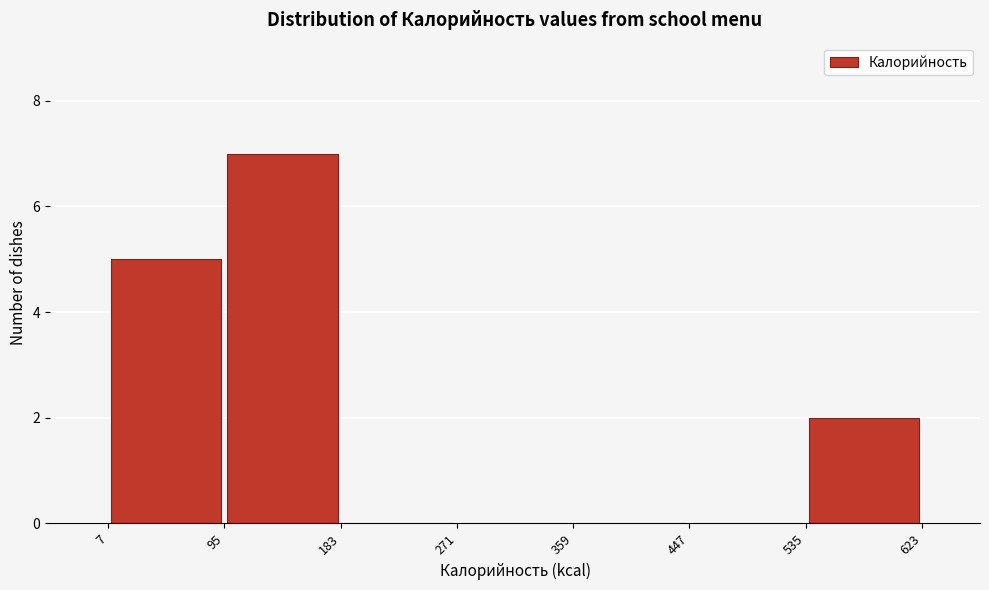

Reading left to right, list every bar in this chart as the range it spans on the x-axis followed by its height. The values are not printed on the chart, so give them approximately, as read against the axis.

7 to 95: 5
95 to 183: 7
183 to 271: 0
271 to 359: 0
359 to 447: 0
447 to 535: 0
535 to 623: 2